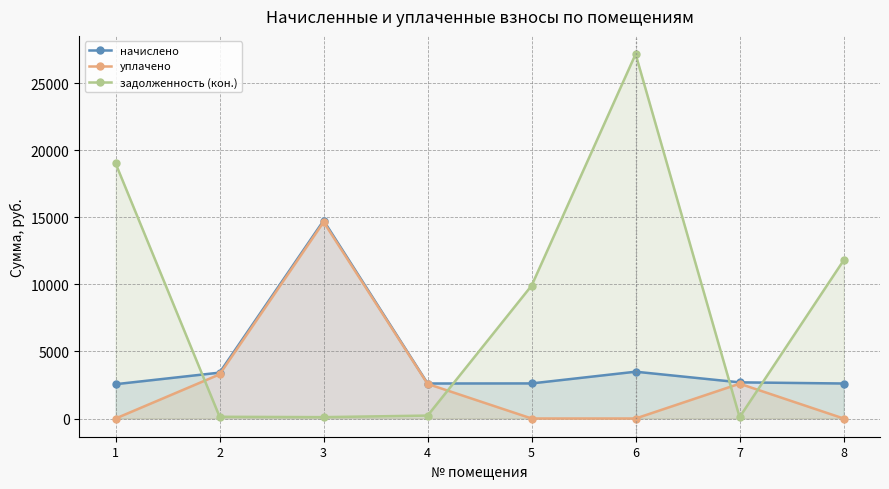

What is the approximate value of задолженность (кон.) at 7?

100.8